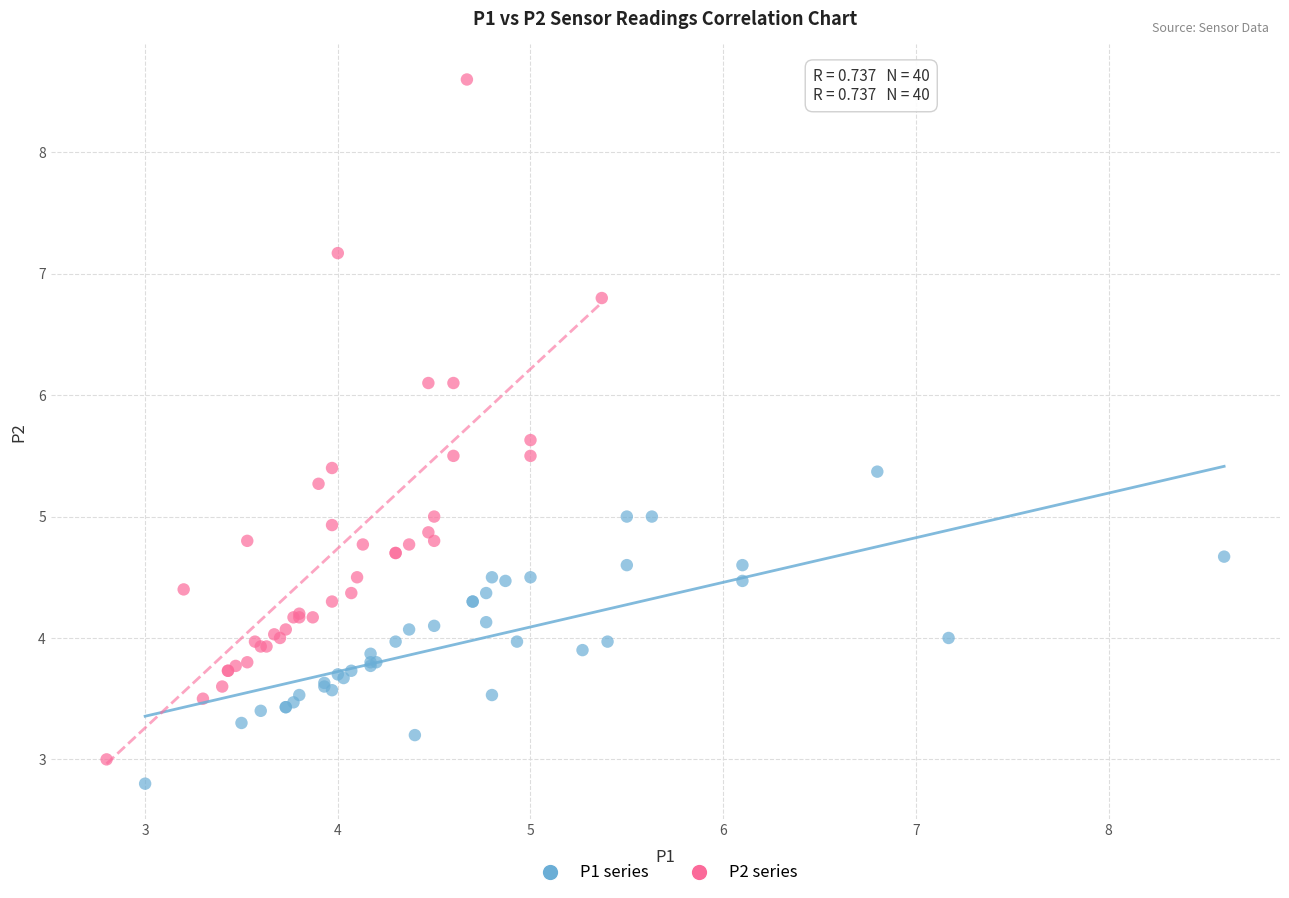

Which series reaches the minimum Y coordinate?

P1 series